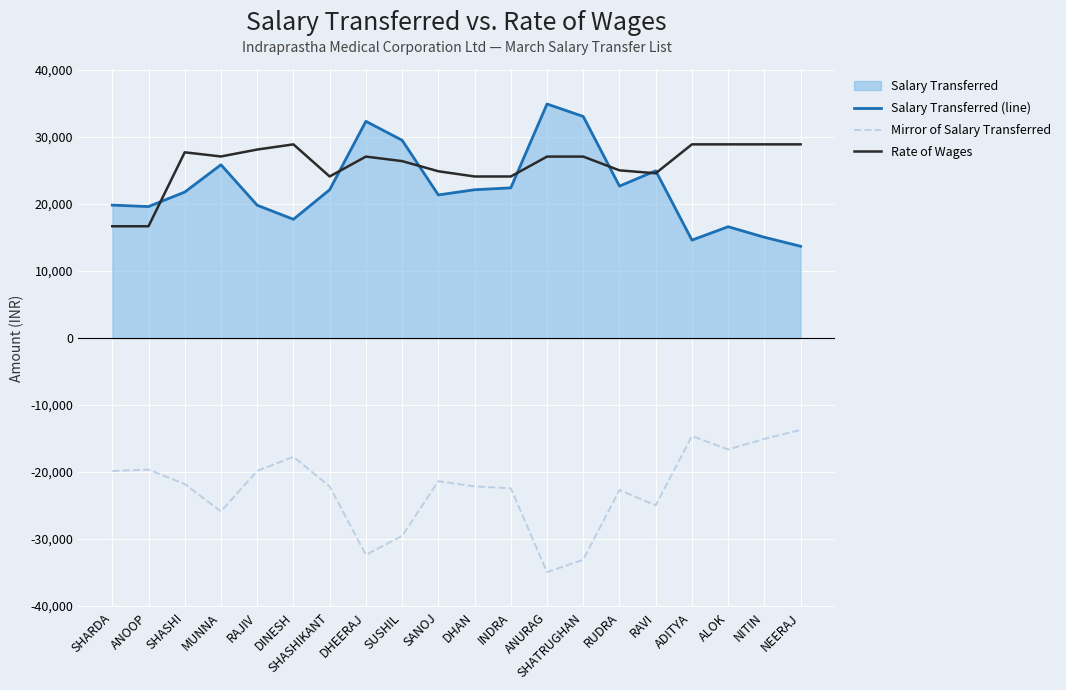

Between ADITYA and DINESH, which is larger?

DINESH